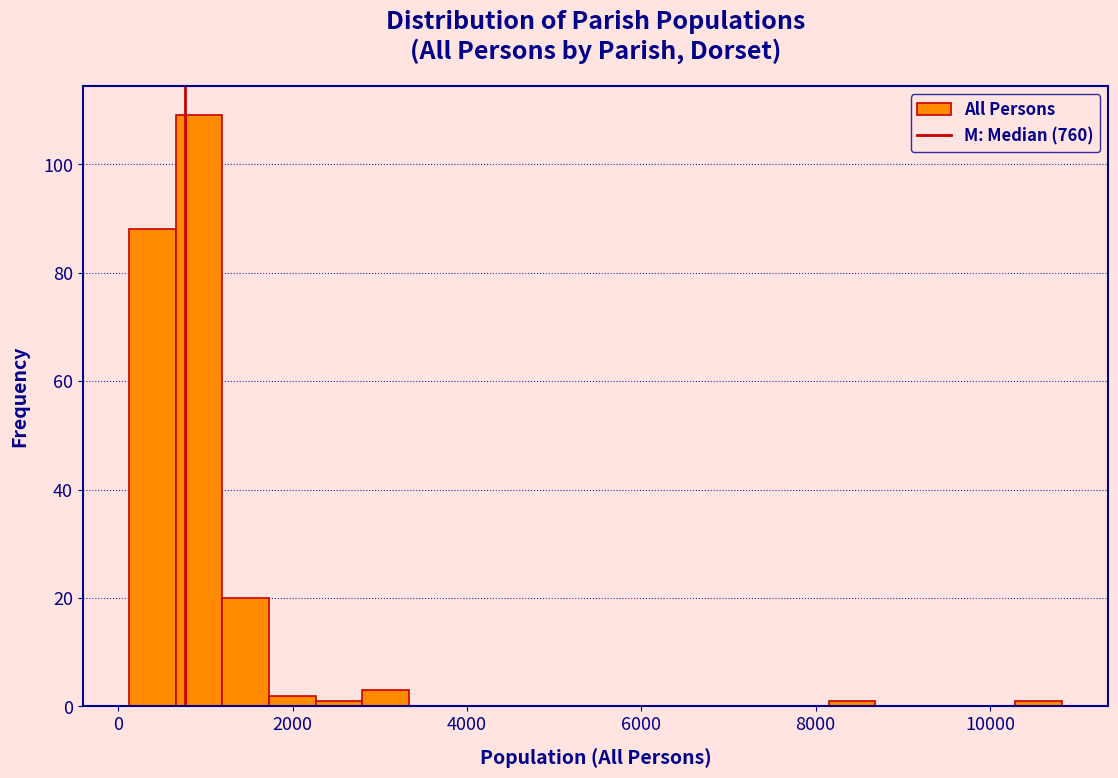

Read against the x-axis, roughly where is the centre of the tallest bar?

1000